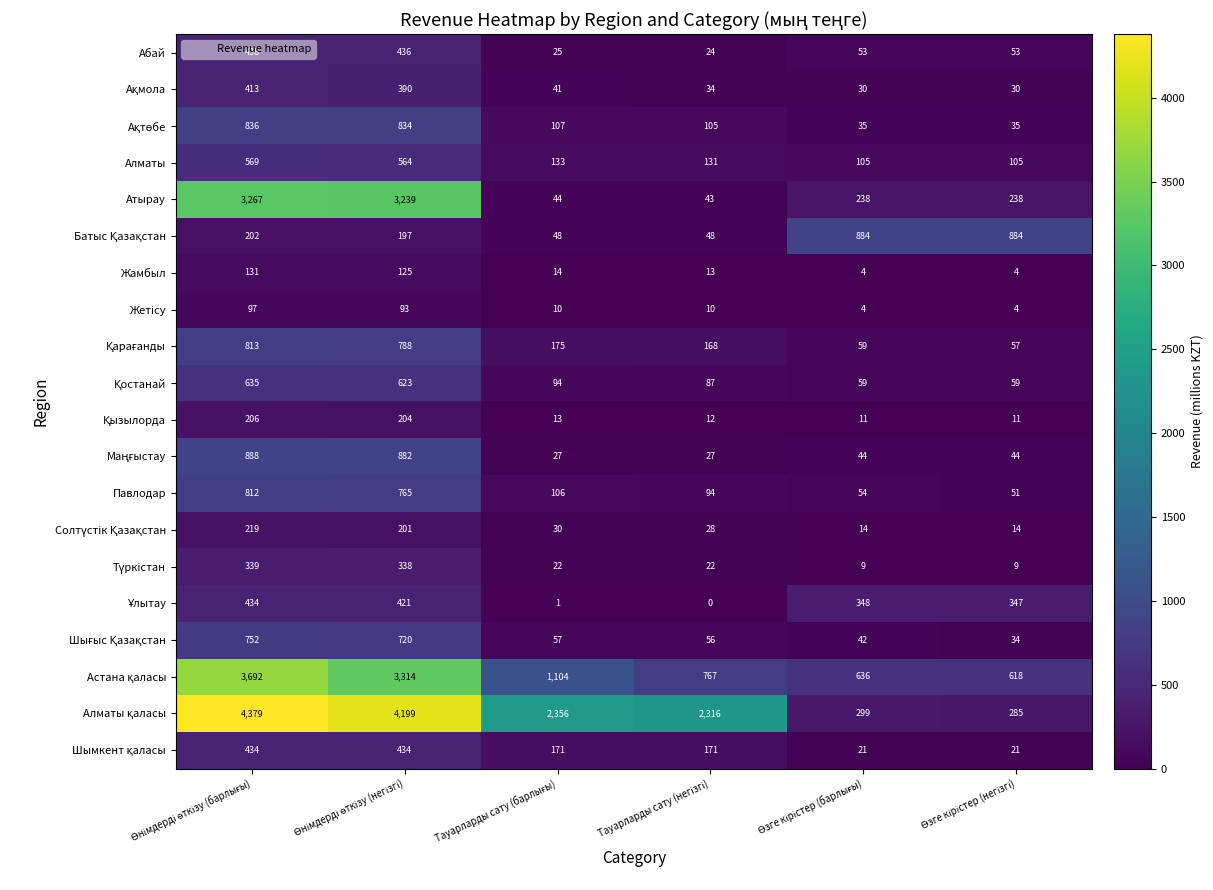

What is the difference between the second highest and second lowest values in the Атырау series?

3195